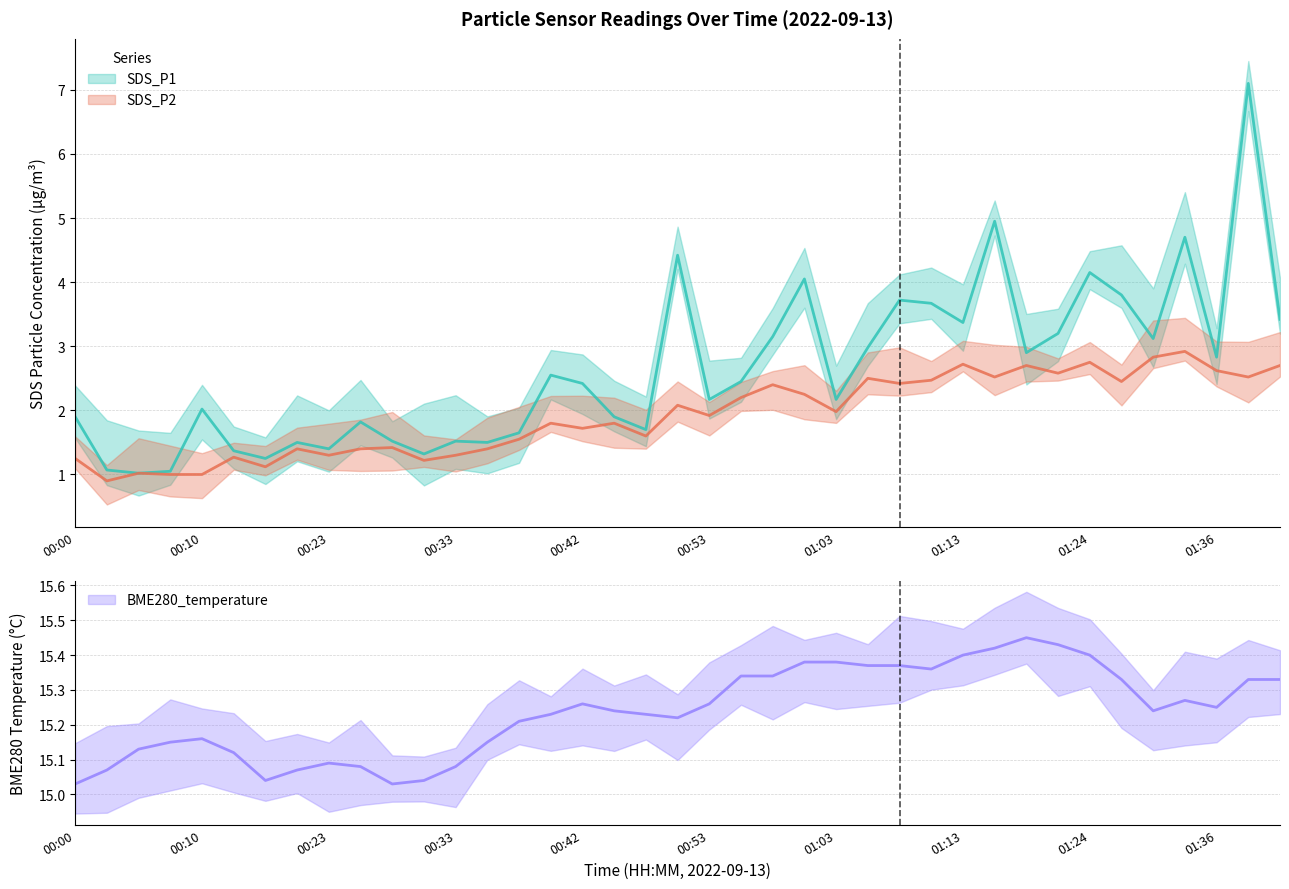

What is the average value of the SDS_P2 series?

1.9